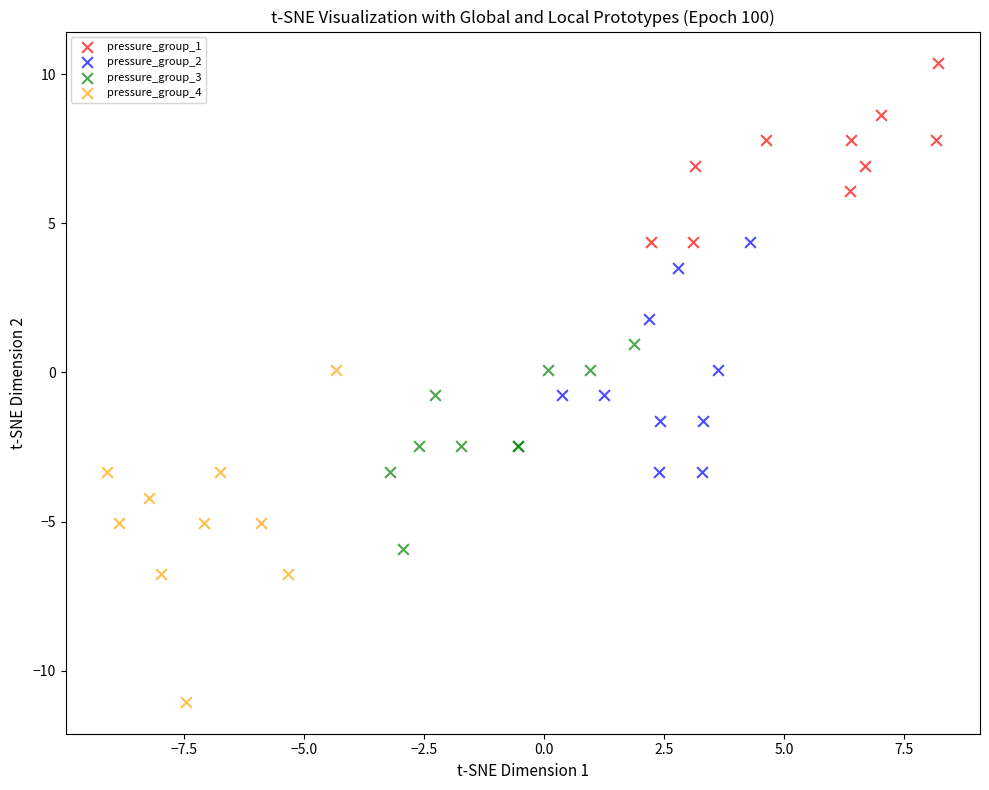

Which series reaches the minimum Y coordinate?

pressure_group_4